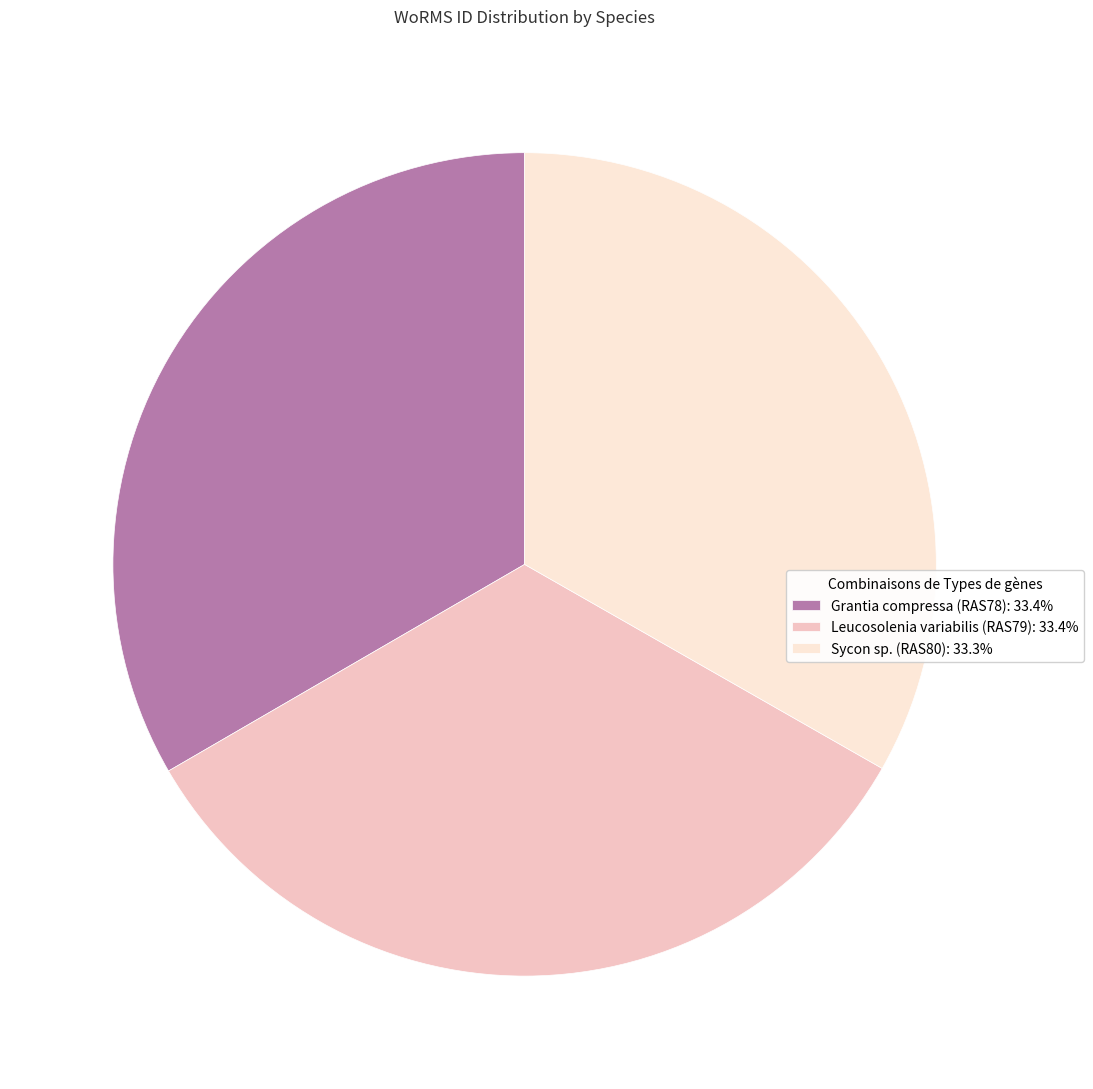

What is the ratio of the value at Grantia compressa (RAS78): 33.4% to the value at Sycon sp. (RAS80): 33.3%?

1.0